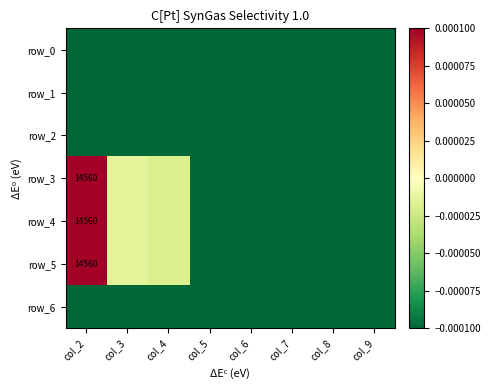

How many distinct data groups are displayed?

7